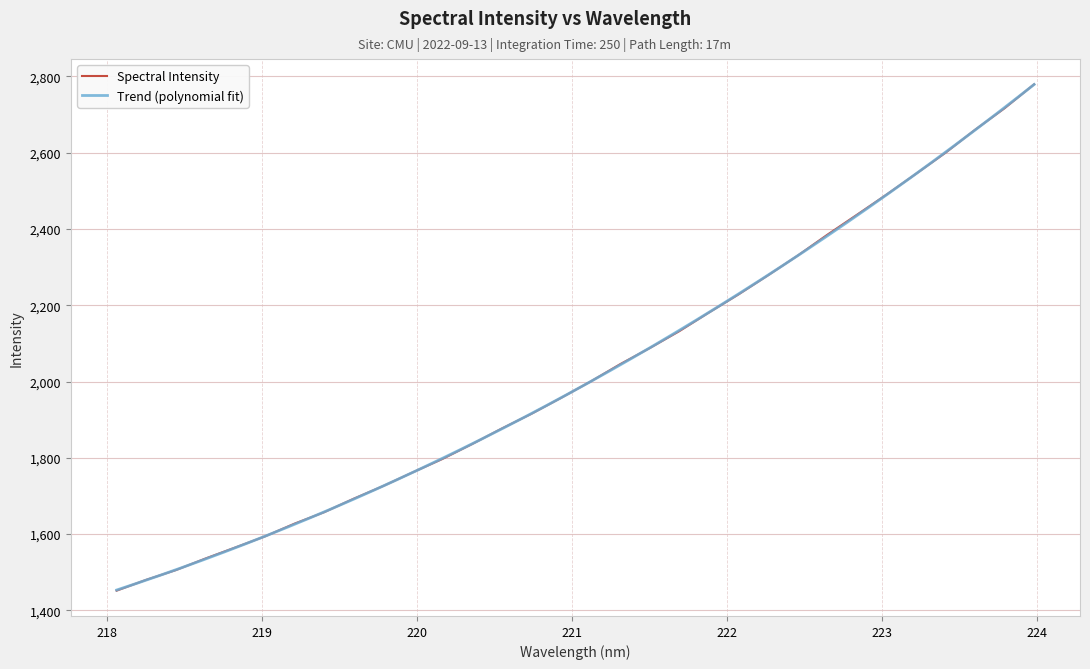

Rank the categories by value from highest to lowest.

223.9802, 223.7895, 223.5987, 223.408, 223.2172, 223.0264, 222.8355, 222.6447, 222.4538, 222.263, 222.0721, 221.8812, 221.6902, 221.4993, 221.3083, 221.1174, 220.9264, 220.7354, 220.5444, 220.3533, 220.1623, 219.9712, 219.7801, 219.589, 219.3979, 219.2067, 219.0156, 218.8244, 218.6332, 218.442, 218.2508, 218.0596